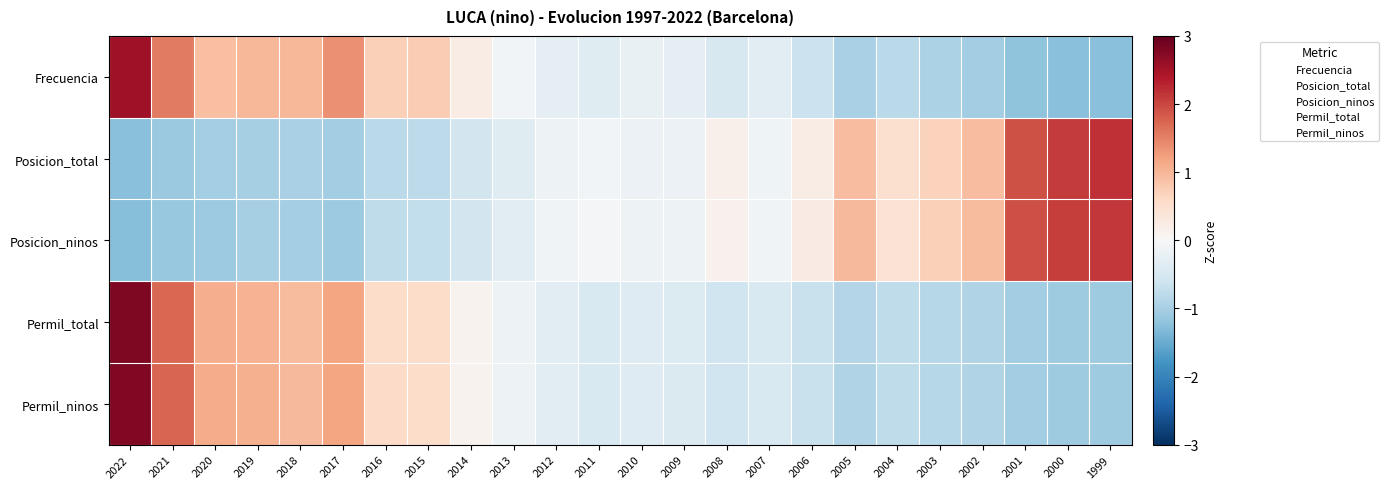

At 2000, list the series in order from largest to smallest.

Posicion_total, Posicion_ninos, Permil_ninos, Permil_total, Frecuencia